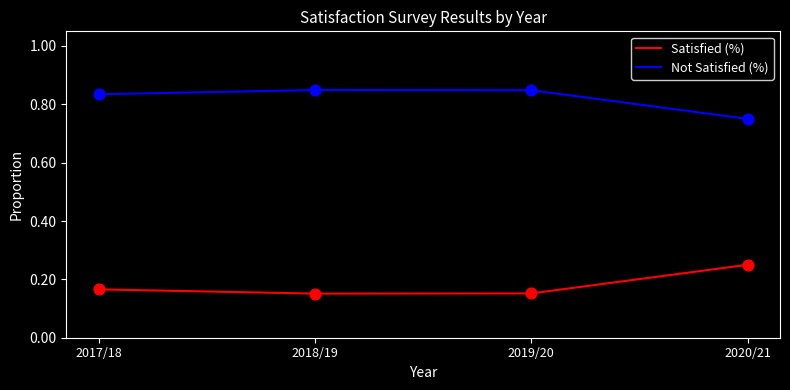

What is the difference between the highest and lowest values at 2017/18?

0.7